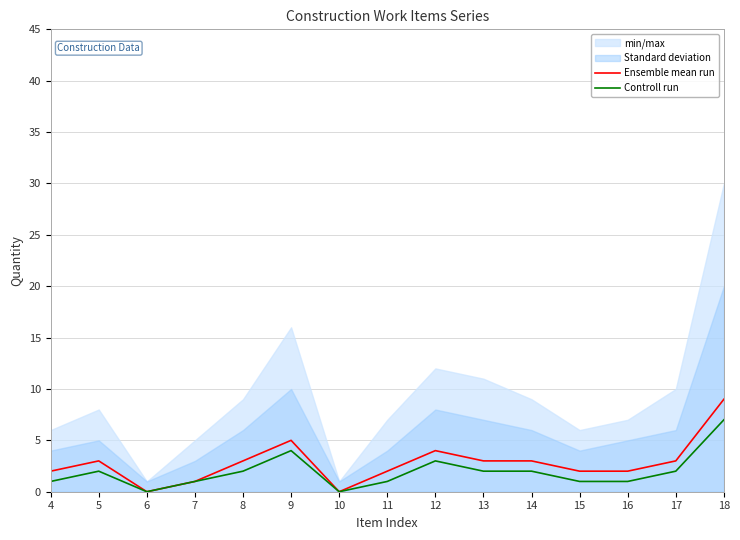

Which category has the highest value in the Ensemble mean run series?

18